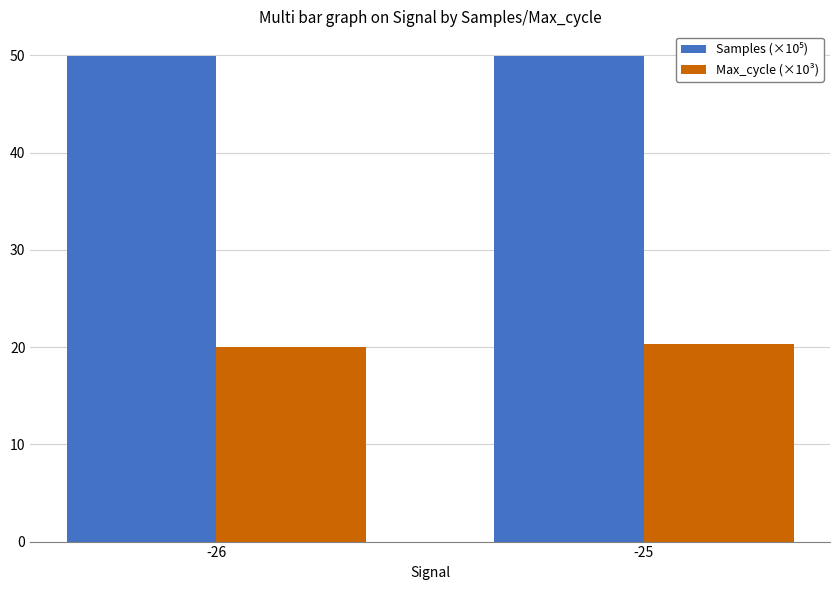

What is the average value of the Max_cycle (×10³) series?

20.1